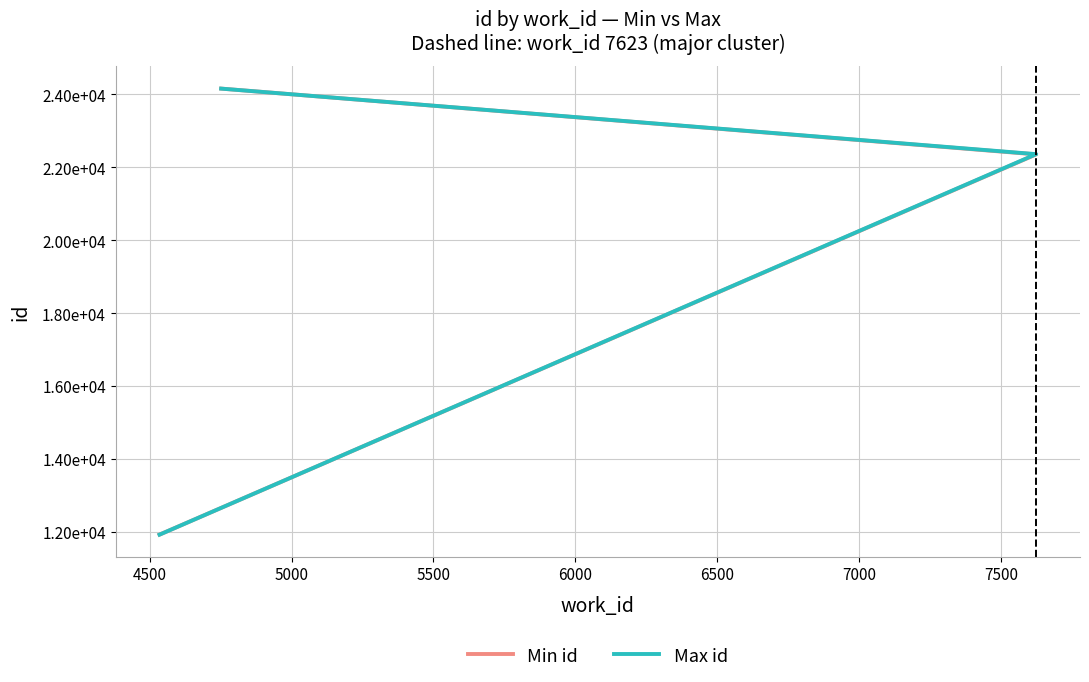

Which series has the largest range (max minus min)?

Min id